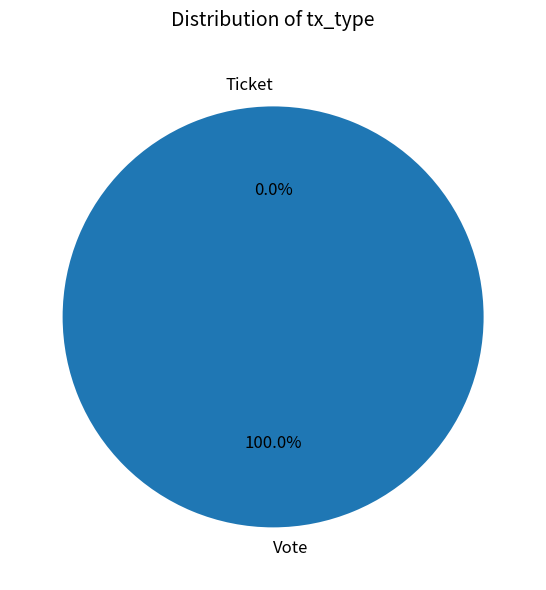

Which slice represents more than half of the pie?

Vote